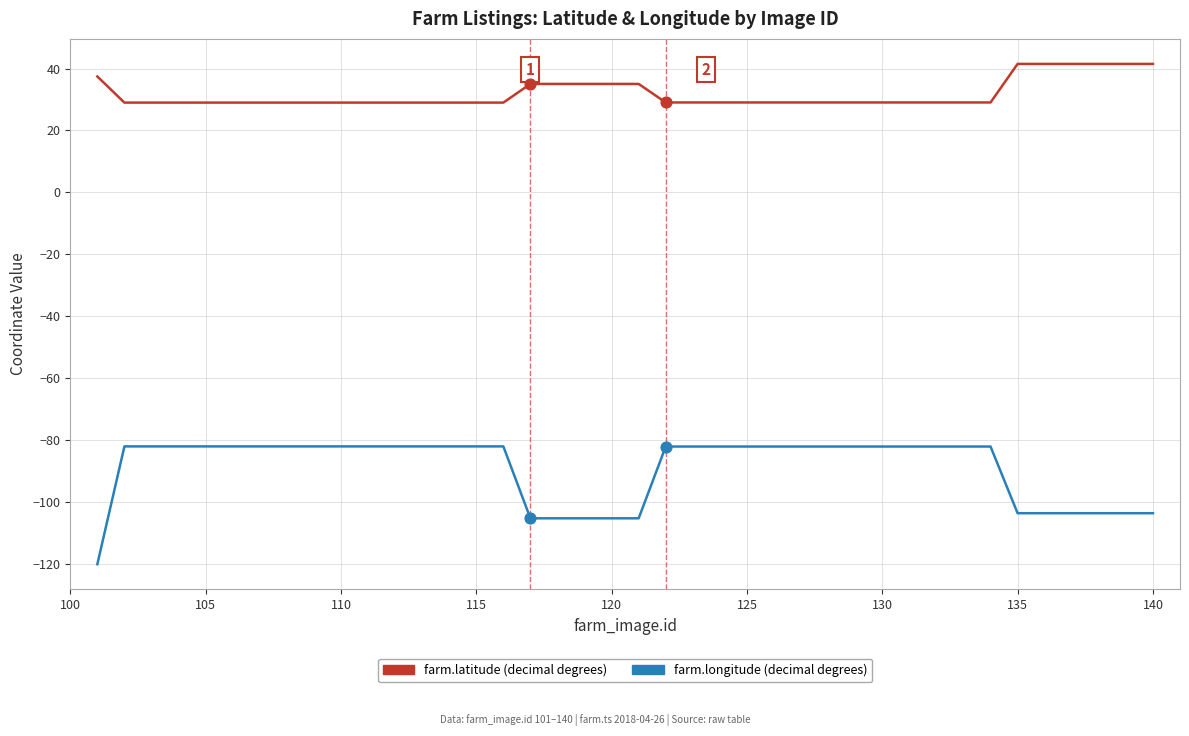

What is the greatest value displayed?

41.5